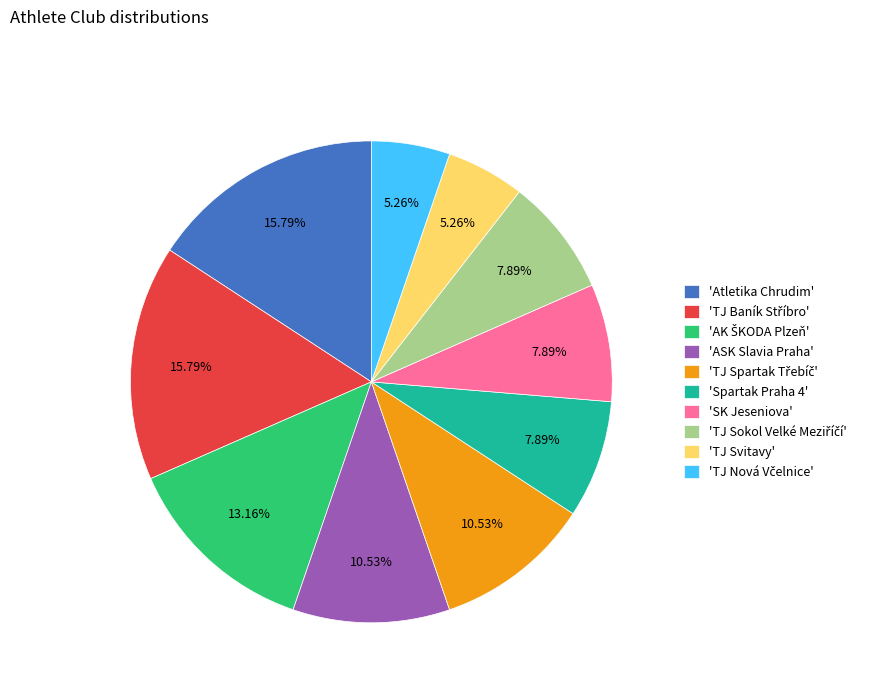

How many segments does this pie chart have?

10